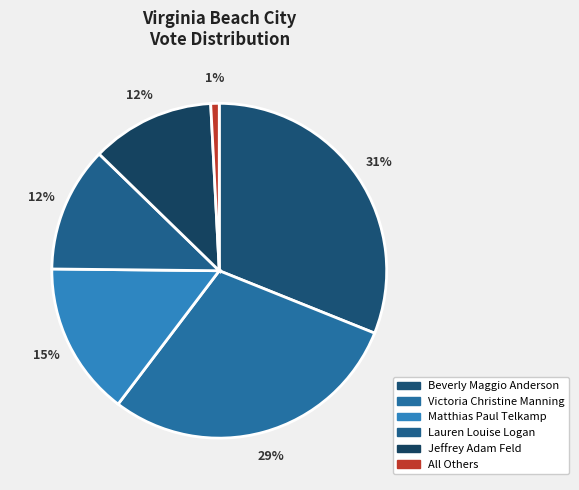

To the nearest percent, what is the combined percentage of Beverly Maggio Anderson and Jeffrey Adam Feld?

43%